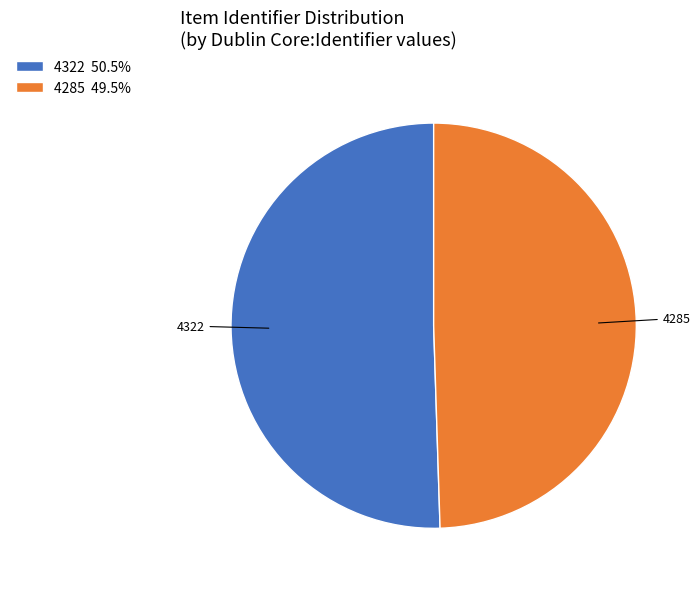

Is 4285 the majority of the pie?

No